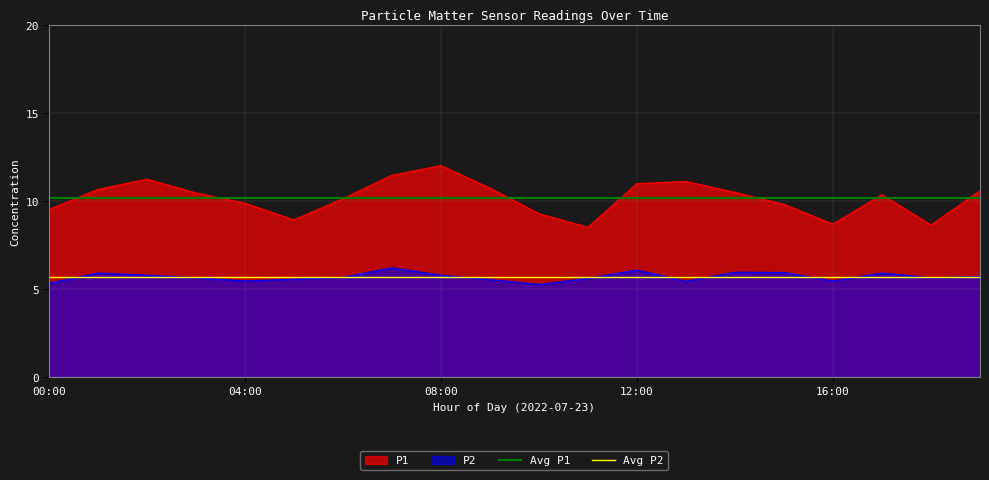

What is the sum of the Avg P1 values at 00:00 and 04:00?

20.3